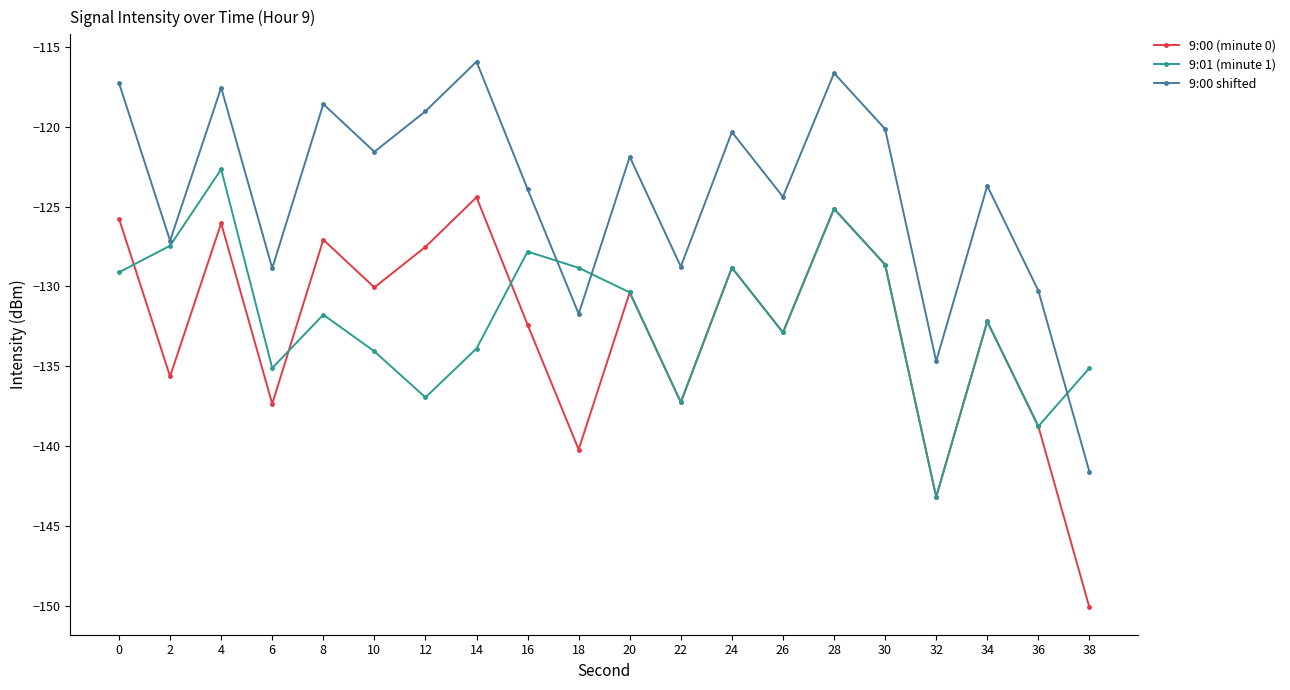

Is the value of 9:00 (minute 0) at 36 greater than the value of 9:00 shifted at 4?

No